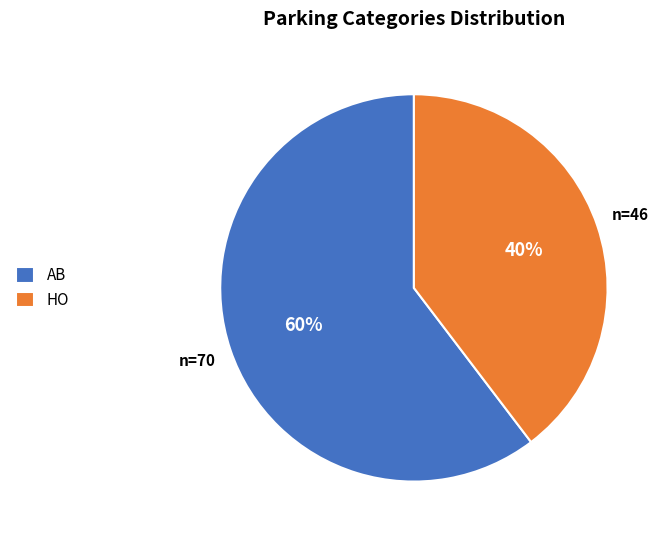

Approximately how many times larger is the value at AB compared to HO?

1.5